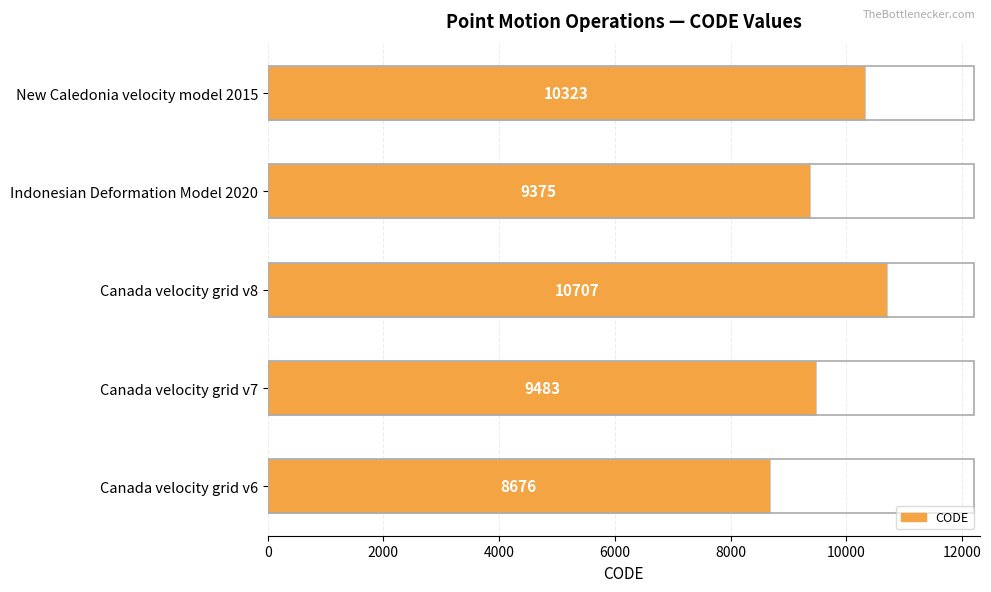

Which has a higher value, Canada velocity grid v7 or Canada velocity grid v8?

Canada velocity grid v8